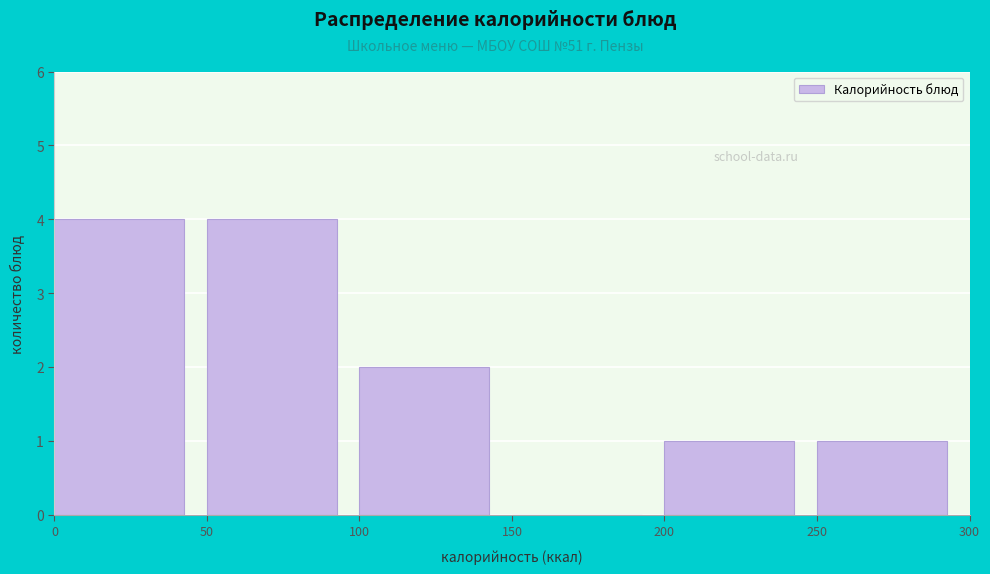

Reading left to right, list every bar in this chart as the range it spans on the x-axis followed by its height. The values are not printed on the chart, so give them approximately, as read against the axis.

0 to 50: 4
50 to 100: 4
100 to 150: 2
150 to 200: 0
200 to 250: 1
250 to 300: 1